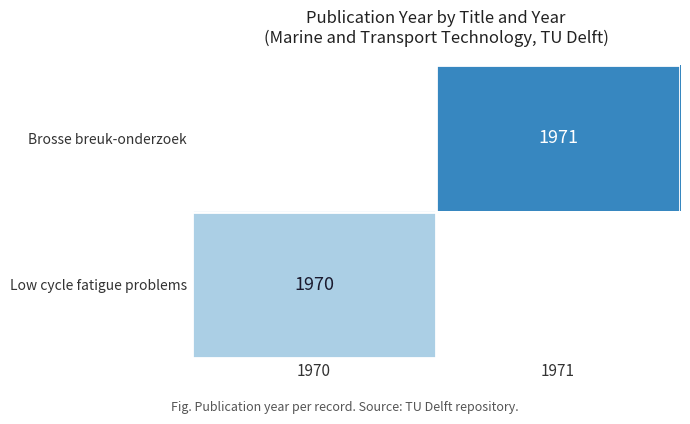

The Brosse breuk-onderzoek series shows 398 at 1971. True or false?

False